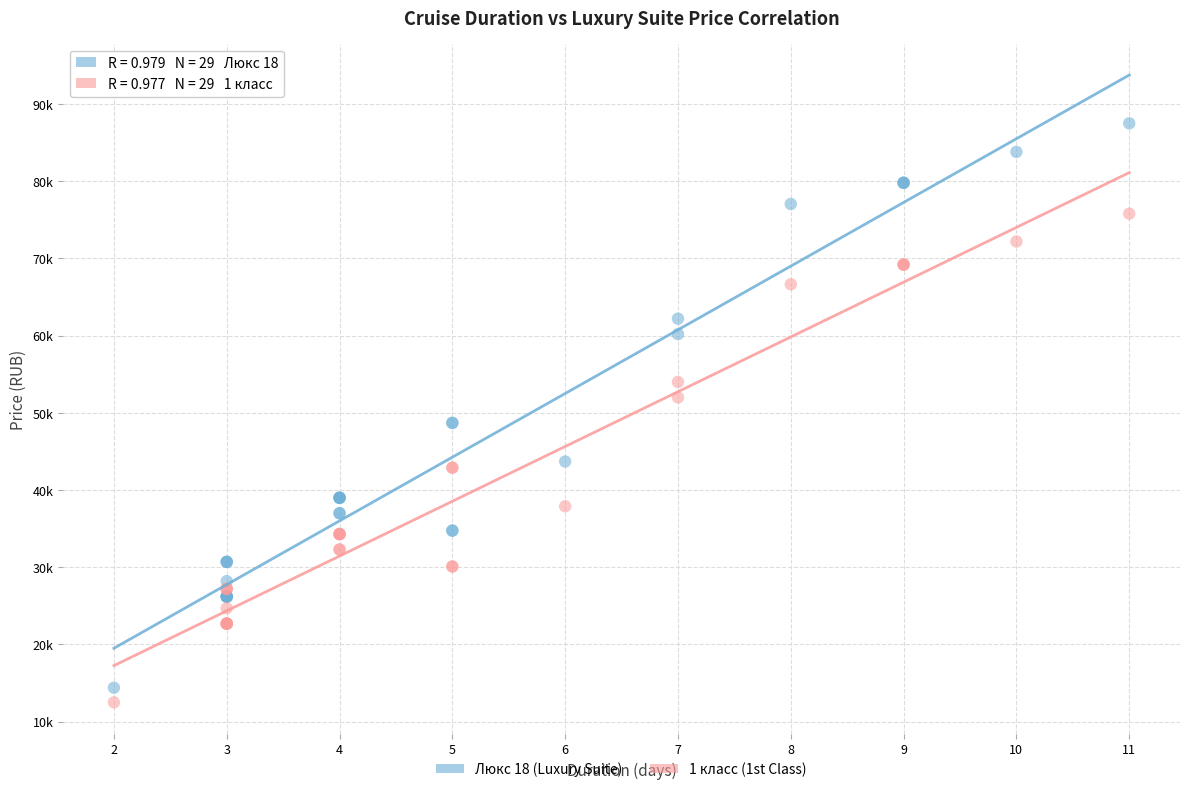

Which series has the largest Y range (max minus min)?

Люкс 18 (Luxury Suite)